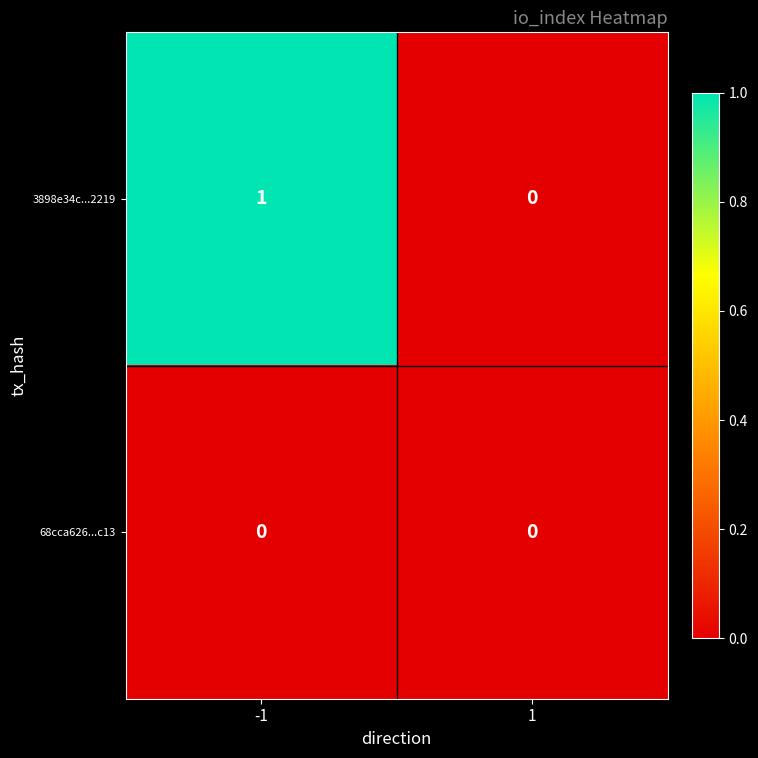

Which series has the largest total across all categories?

3898e34c...2219